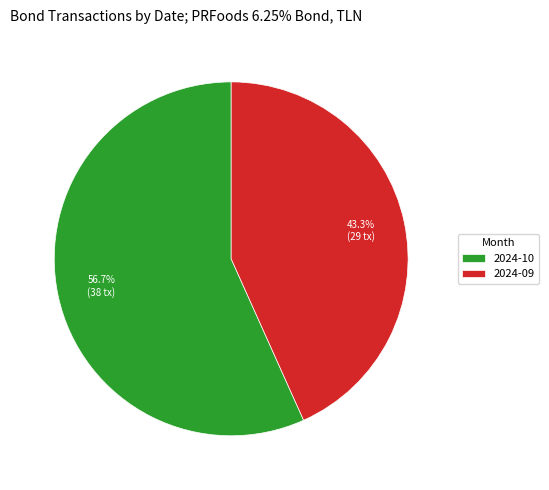

Which category has the biggest portion of the pie?

2024-10